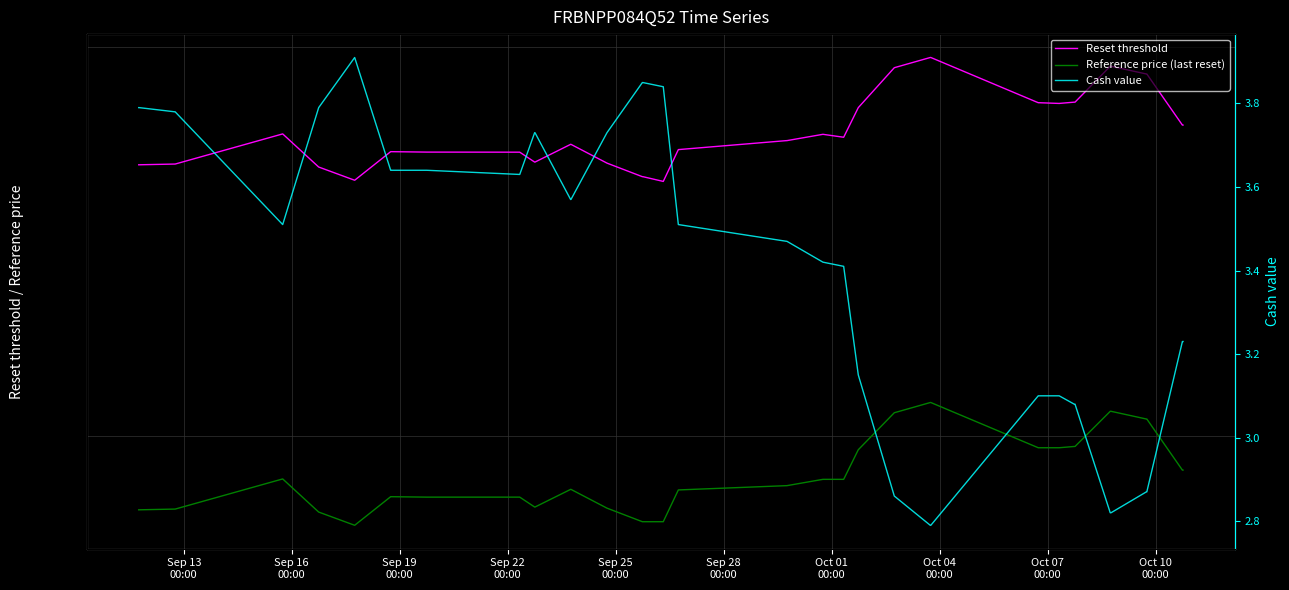

Rank the series by their maximum value, from lowest to highest.

Cash value, Reference price (last reset), Reset threshold